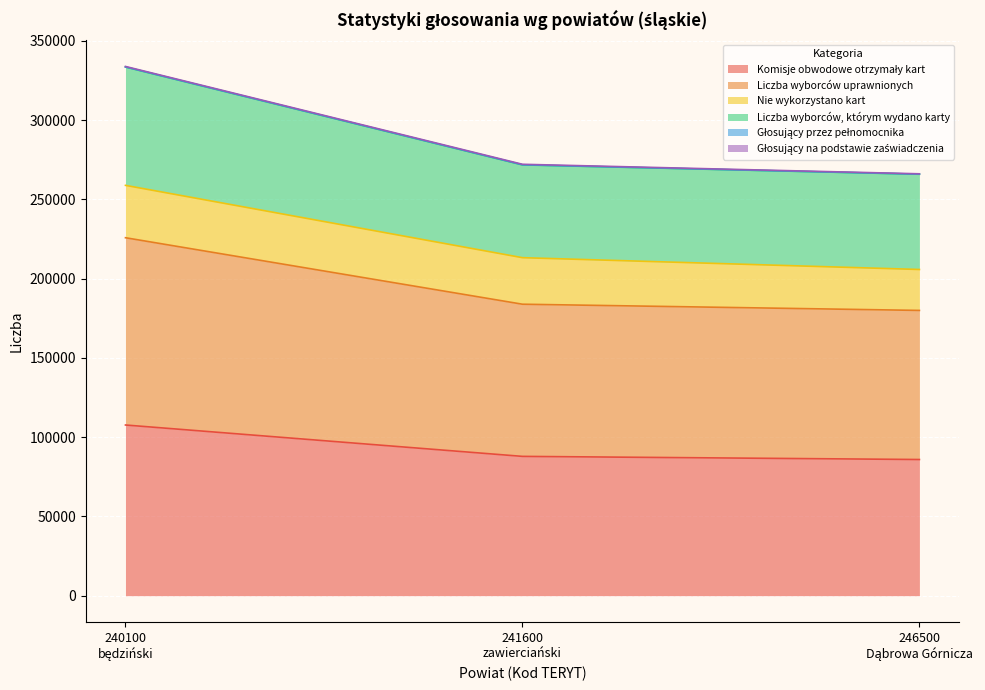

What is the difference between the maximum and minimum values in the Komisje obwodowe otrzymały kart series?

21767